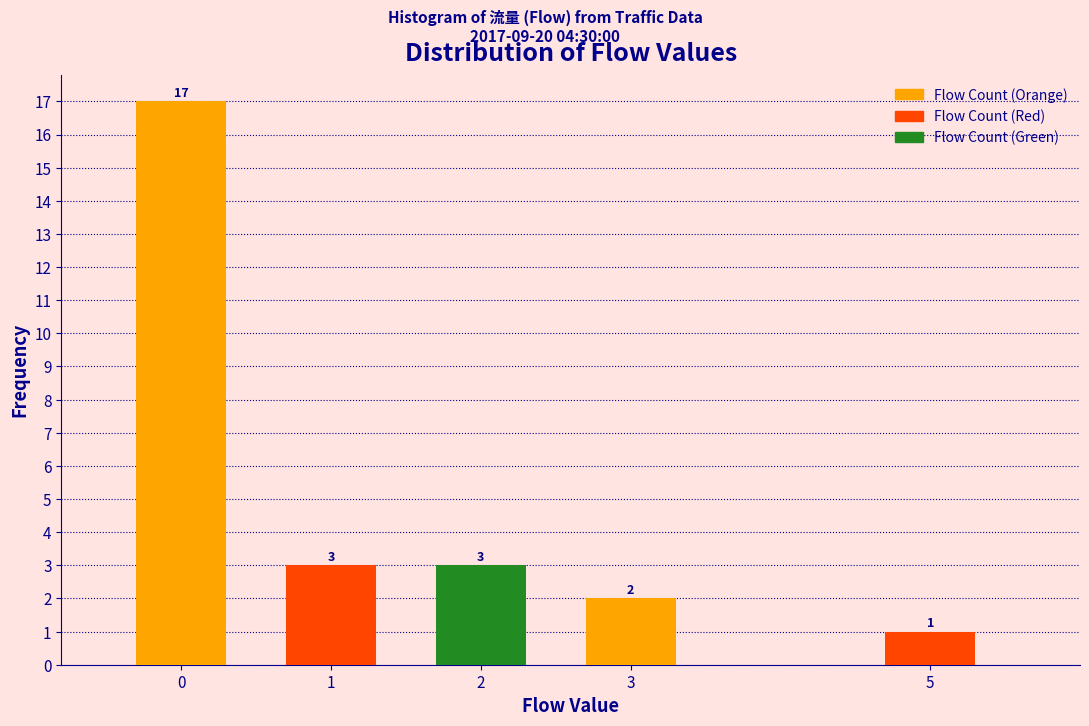

Reading right to left, what are all the values shown in this chart?

5=1	3=2	2=3	1=3	0=17